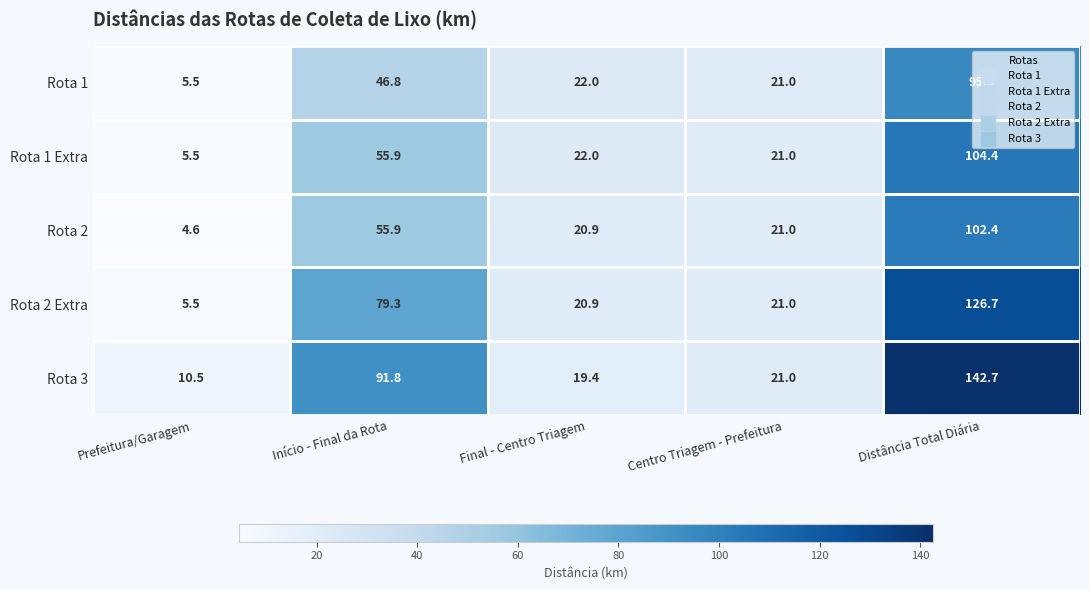

At which category is the sum across all series the highest?

Distância Total Diária